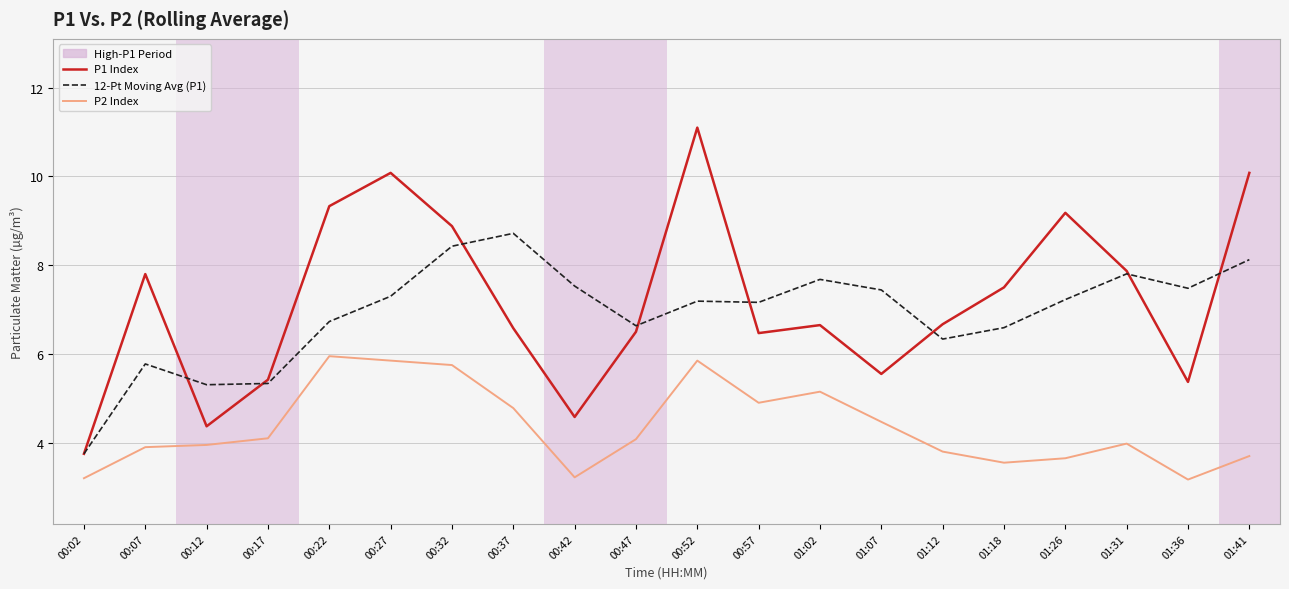

Is it true that P1 Index equals 6.0 at 01:41?

False